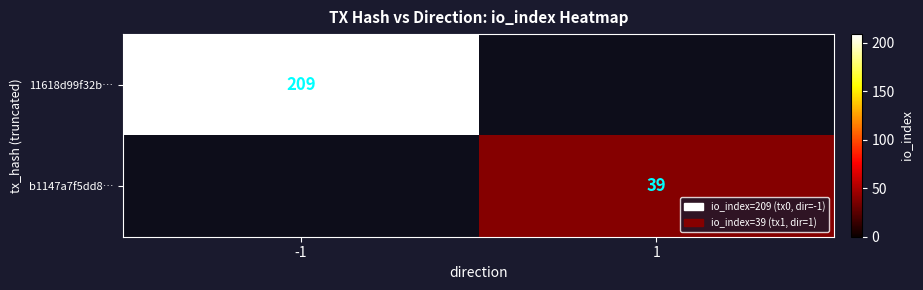

True or false: 11618d99f32b… has a value of 209 at -1.

True